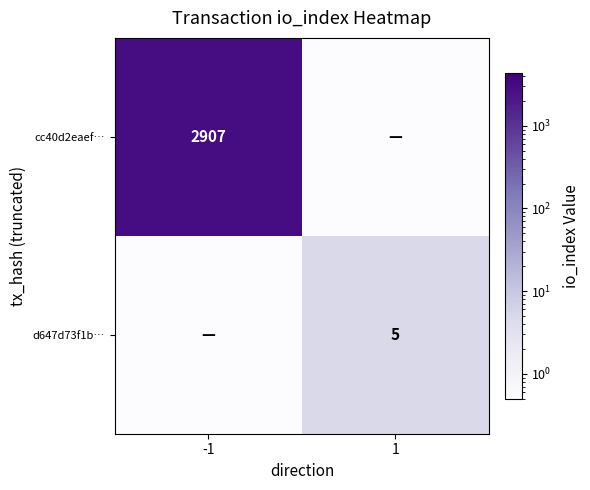

The value of cc40d2eaef… at -1 is 4323.6. True or false?

False